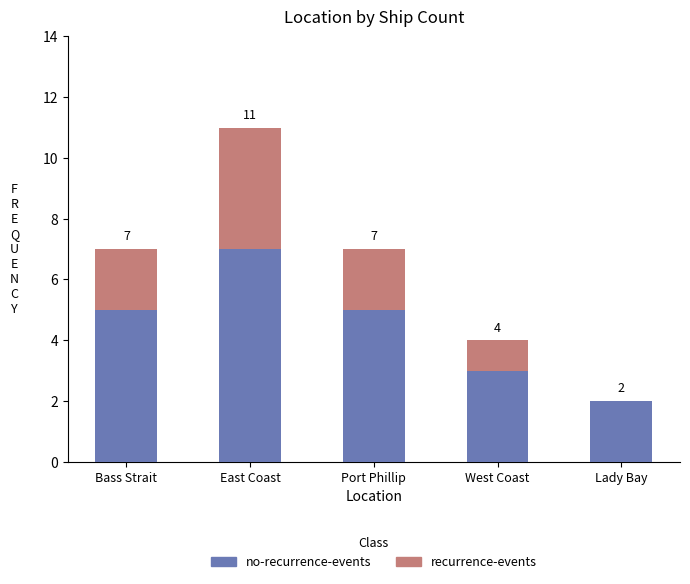

How many series are shown in this chart?

2